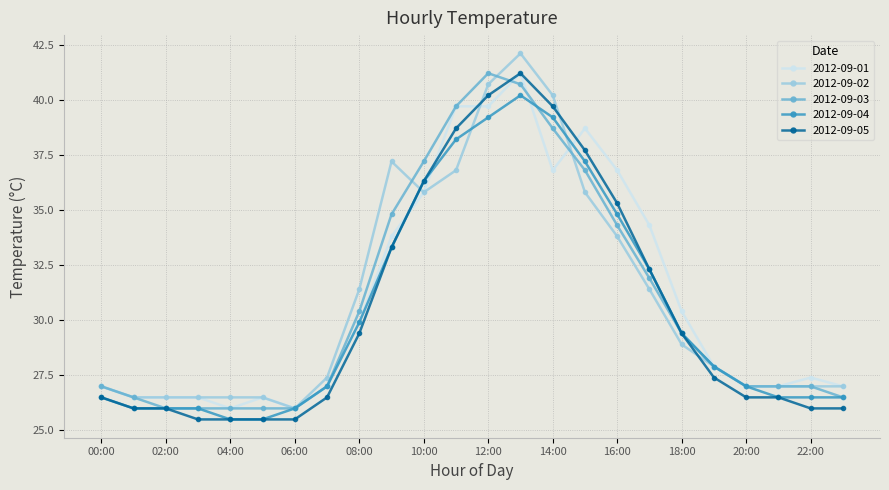

What is the greatest value displayed?

42.1